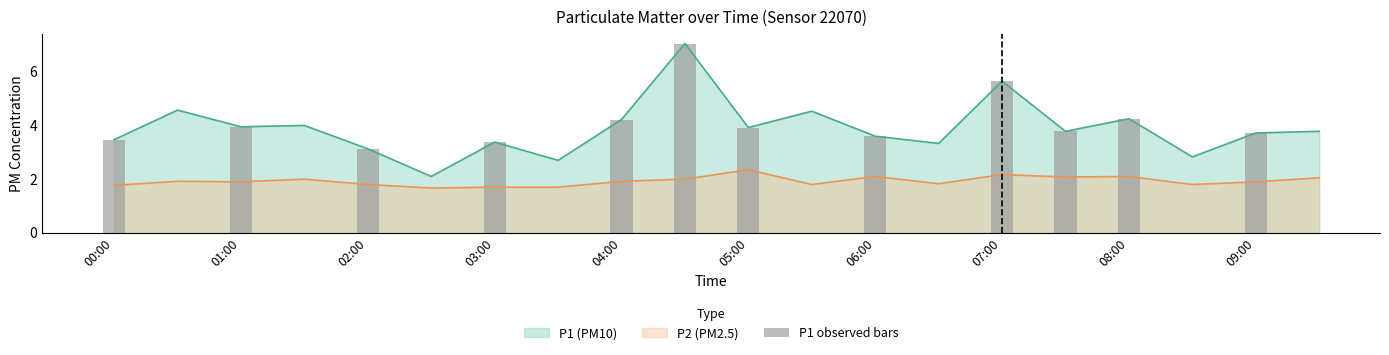

What is the greatest value displayed?

7.0